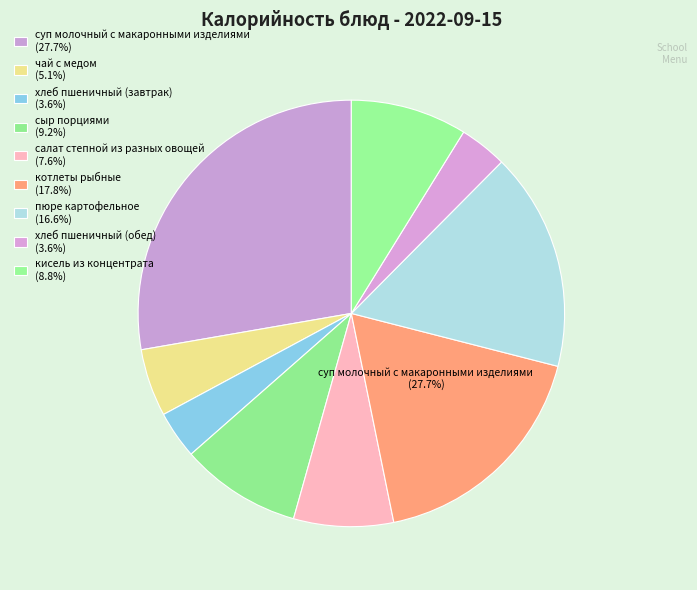

Which slice is the smallest?

хлеб пшеничный (завтрак)